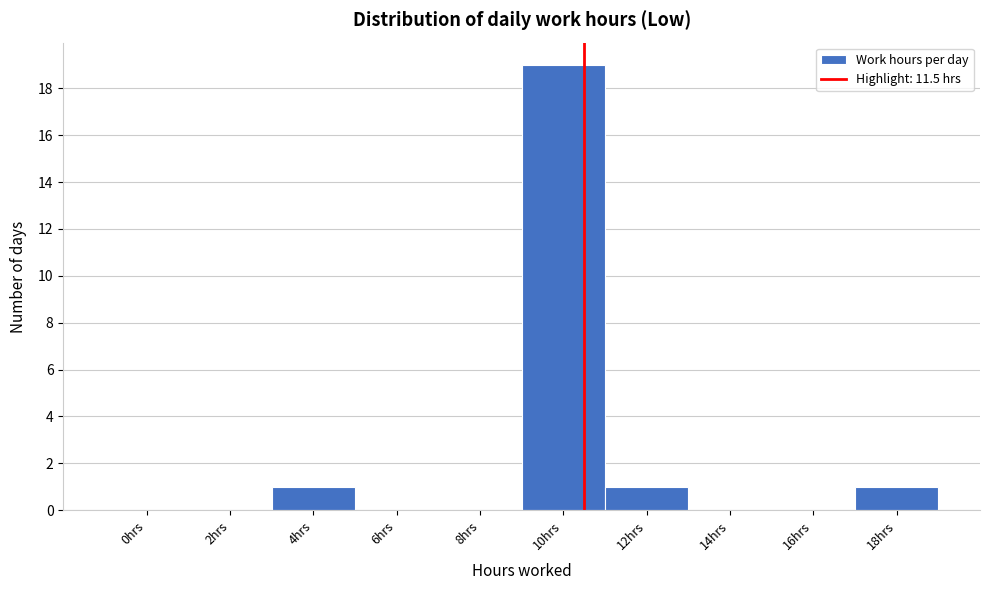

Reading left to right, what are all the values shown in this chart?

0hrs=0	2hrs=0	4hrs=1	6hrs=0	8hrs=0	10hrs=19	12hrs=1	14hrs=0	16hrs=0	18hrs=1